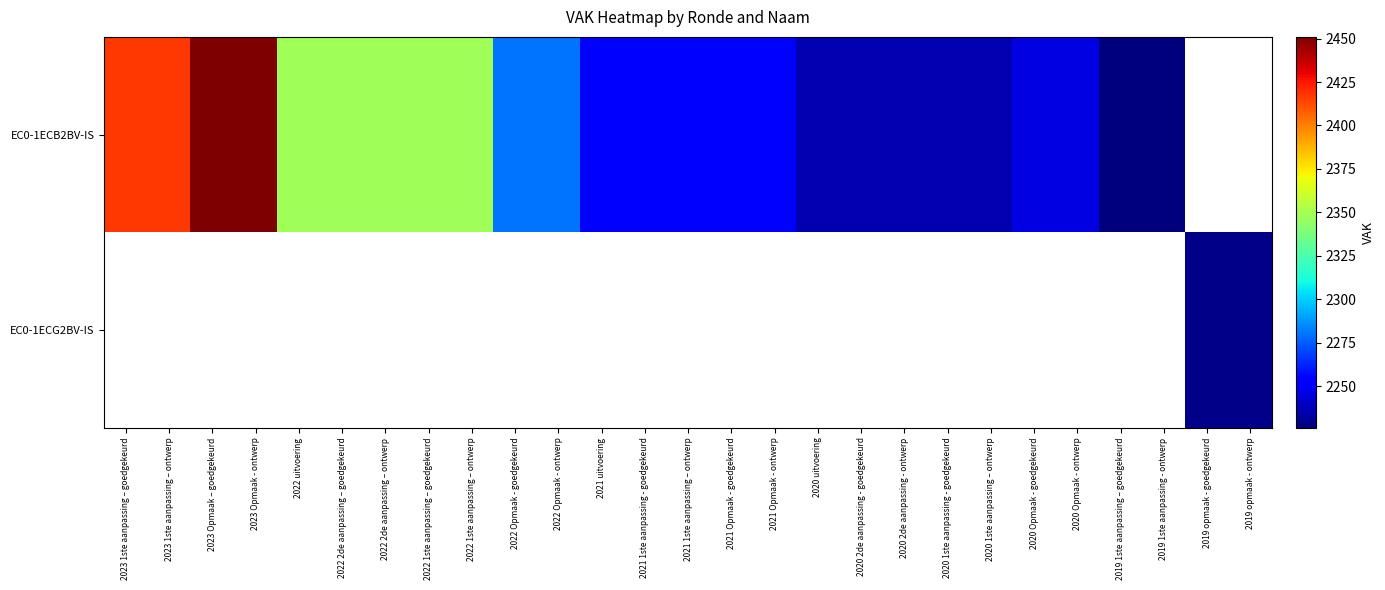

At how many categories does at least one series exceed 2378?

4